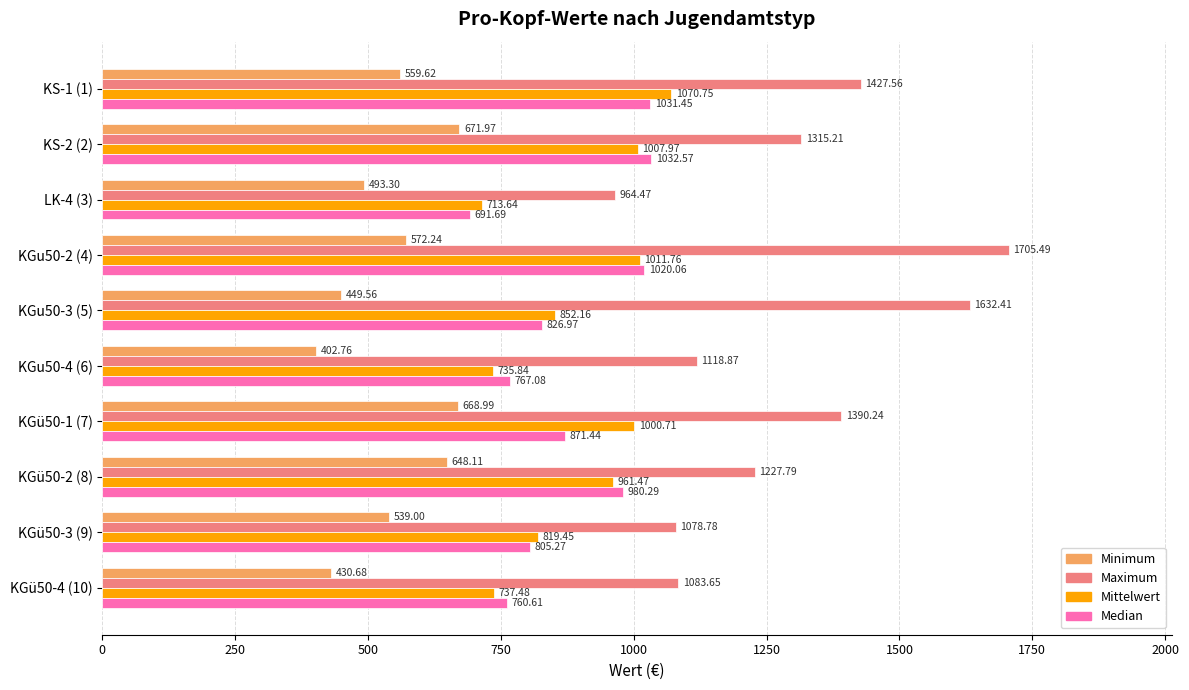

Between KGu50-3 (5) and KGü50-1 (7), which series saw the biggest shift?

Maximum